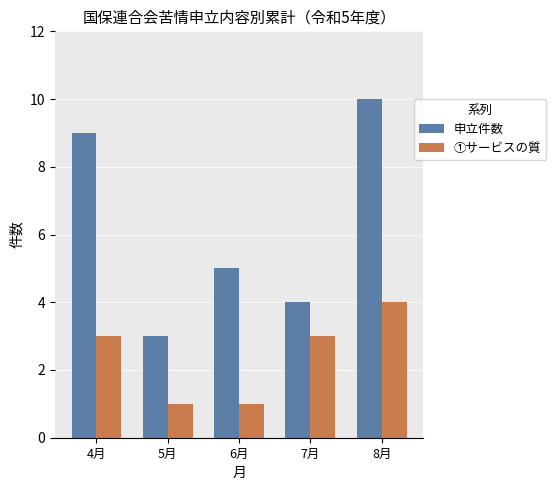

What is the maximum value shown in the chart?

10